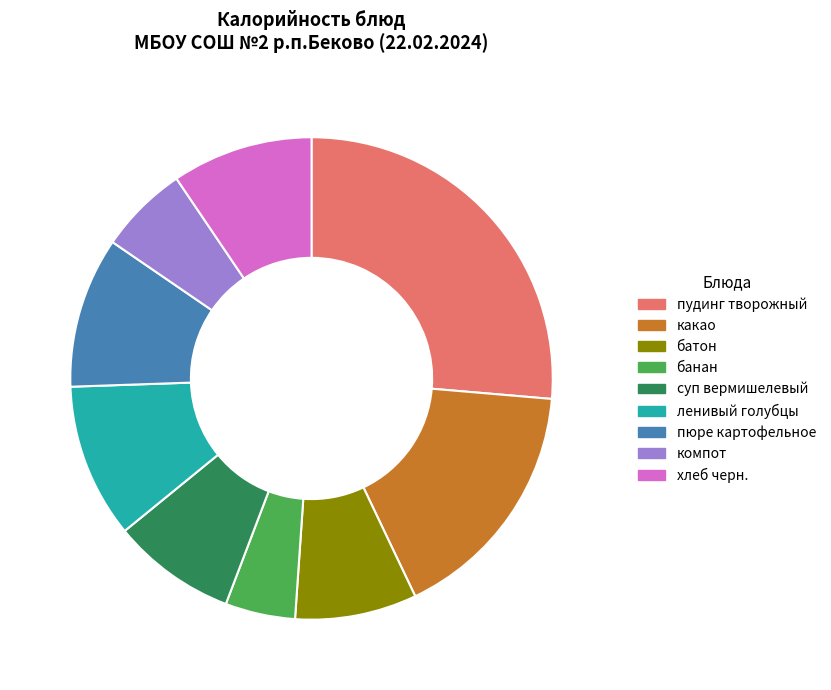

What is the ratio of the value at пудинг творожный to the value at хлеб черн.?

2.8